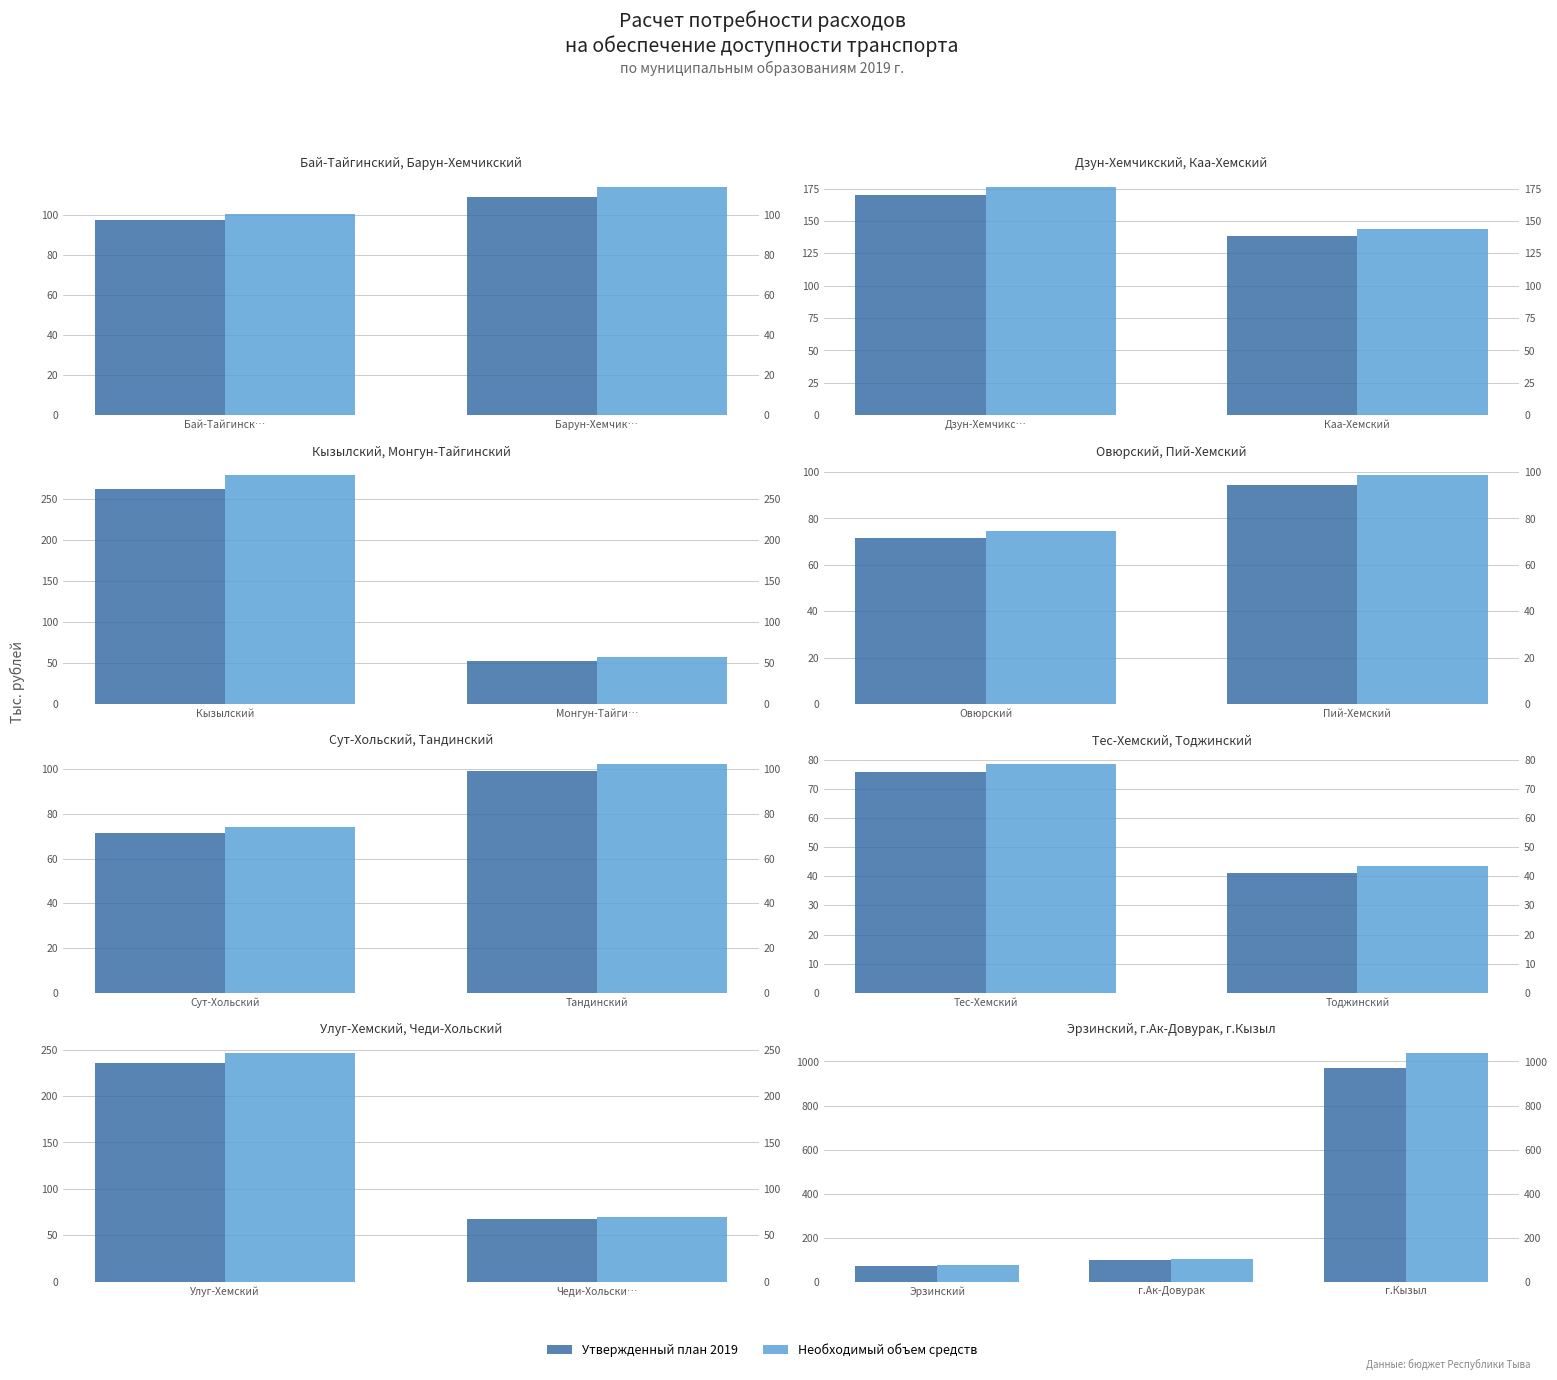

What is the label of the 1st bar from the left?

Эрзинский